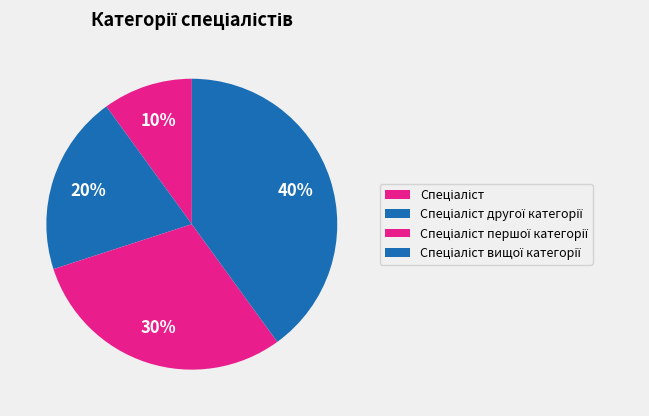

Count the number of slices in the pie.

4